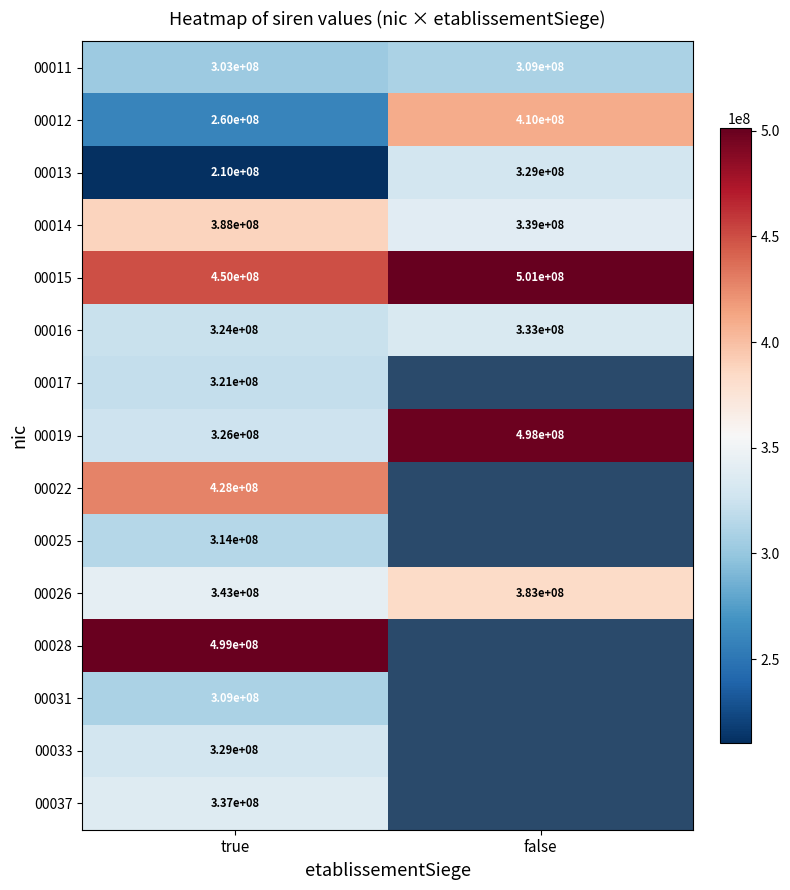

At which category does the chart reach its minimum across all series?

true